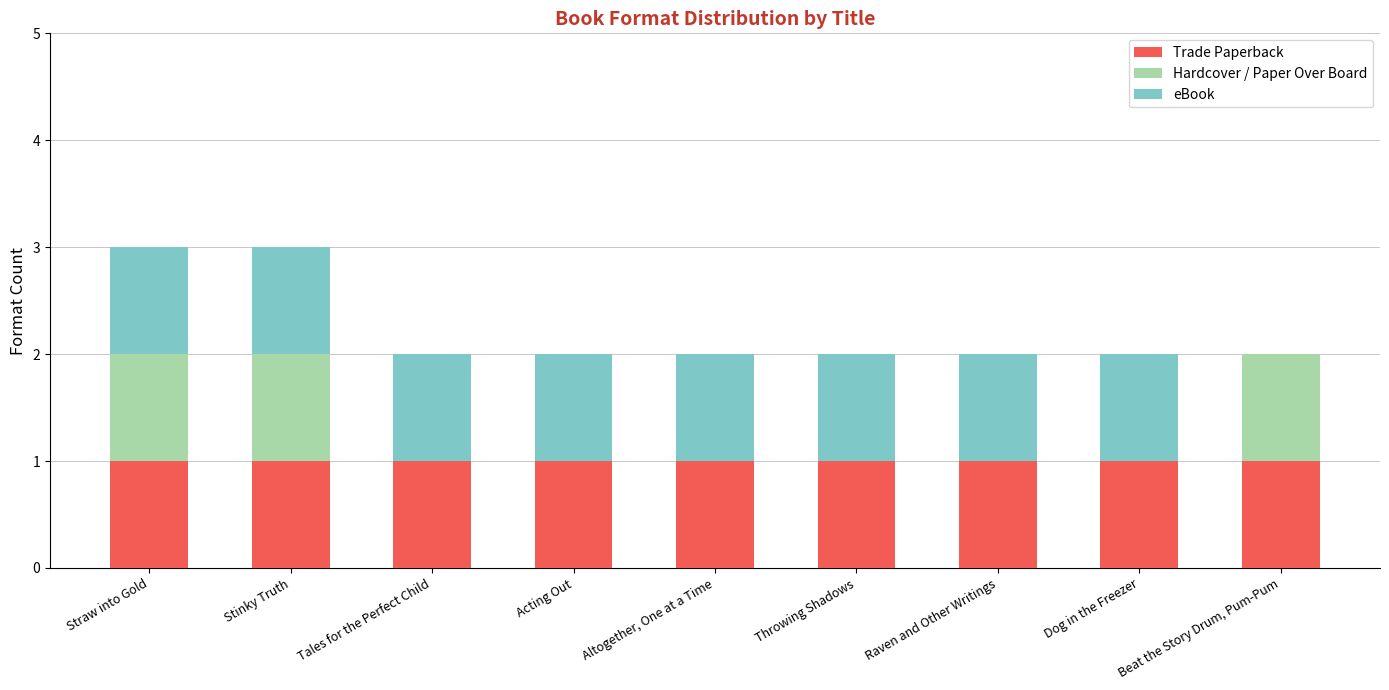

What is the total value across all series at Stinky Truth?

3